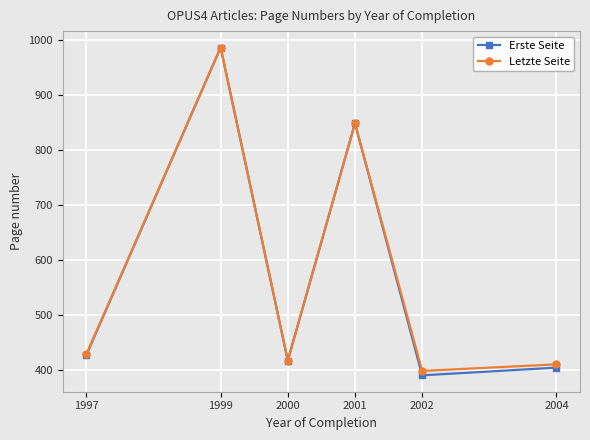

What is the average value of the Letzte Seite series?

581.5